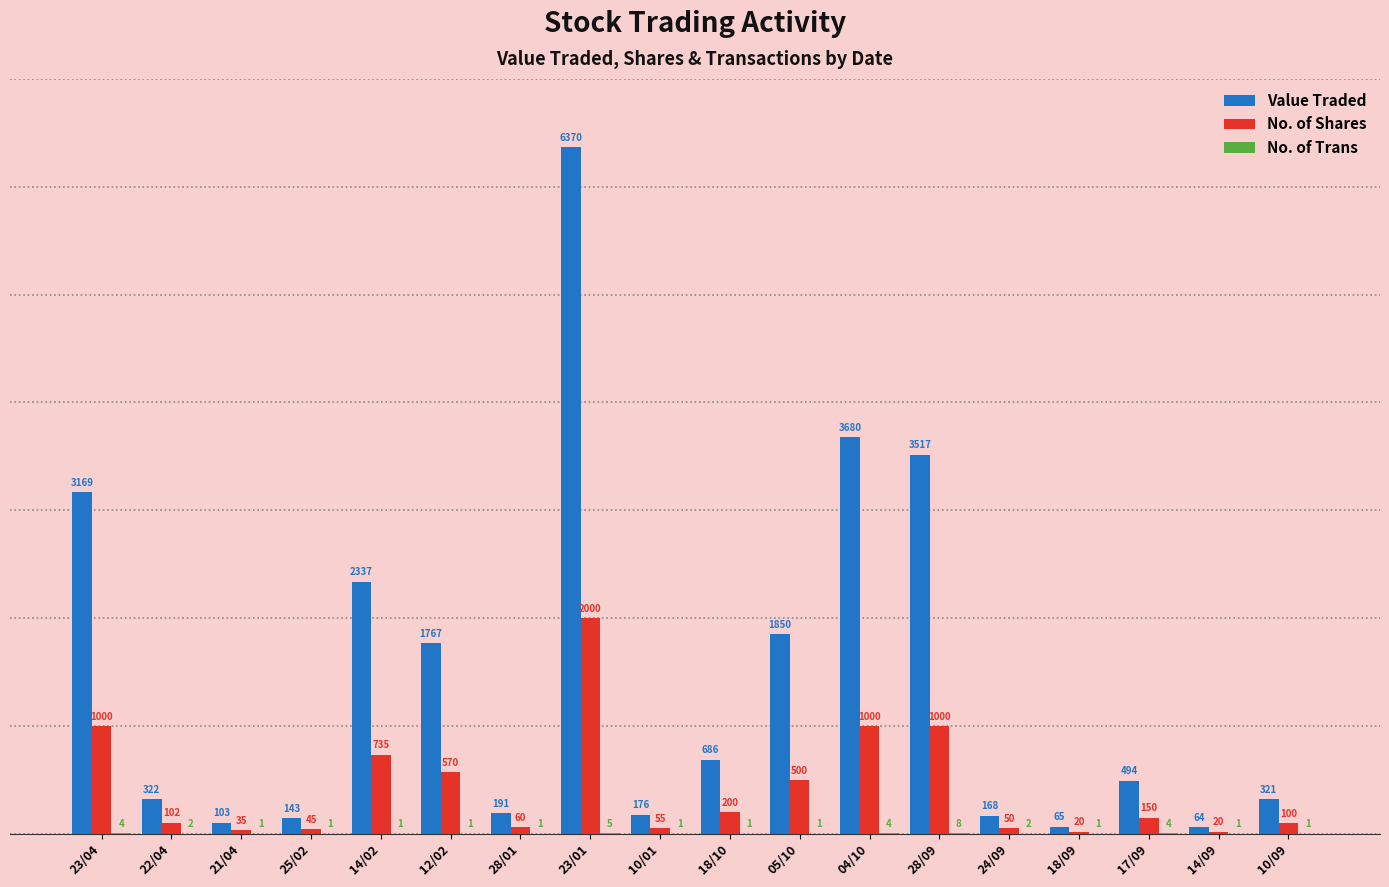

At which label does Value Traded first exceed 494?

23/04